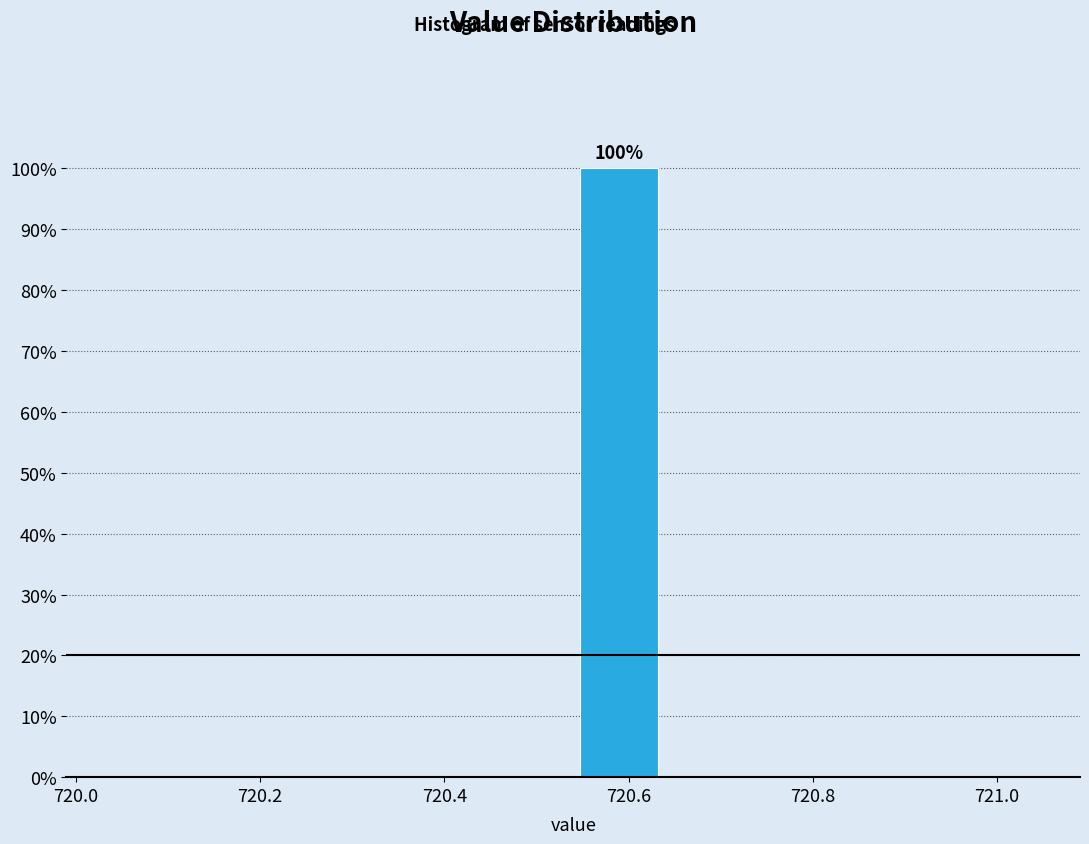

Over which range of the x-axis is the bar tallest?

720.54 to 720.64